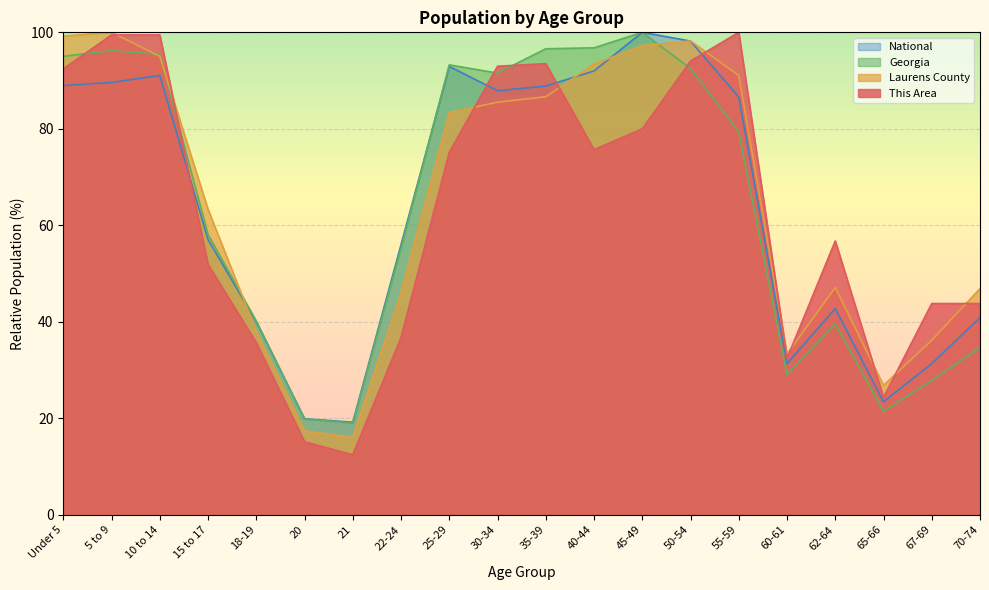

What is the total value across all series at Under 5?

375.7